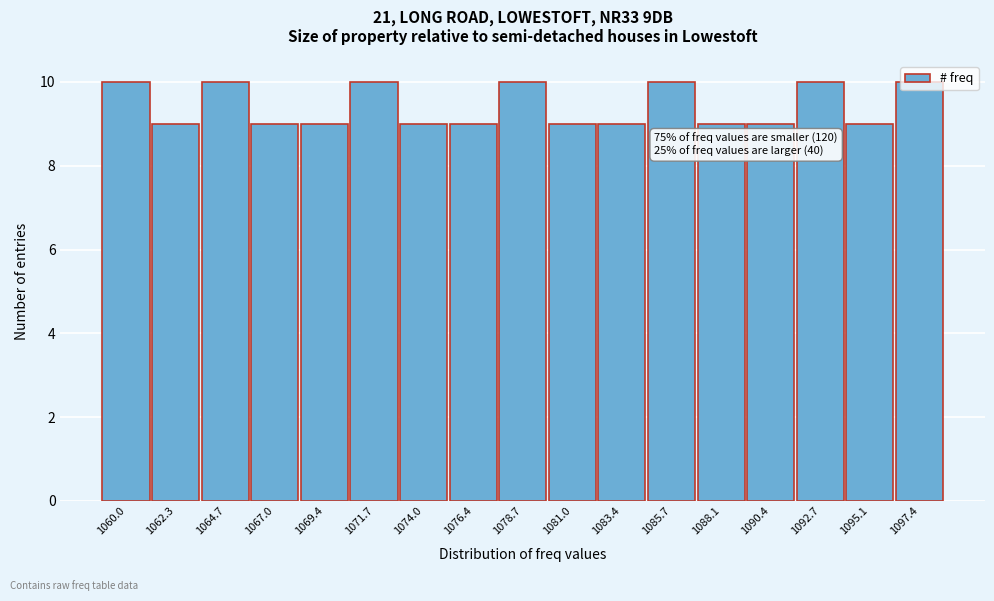

What is the sum of the values at 1071.7 and 1095.1?

19